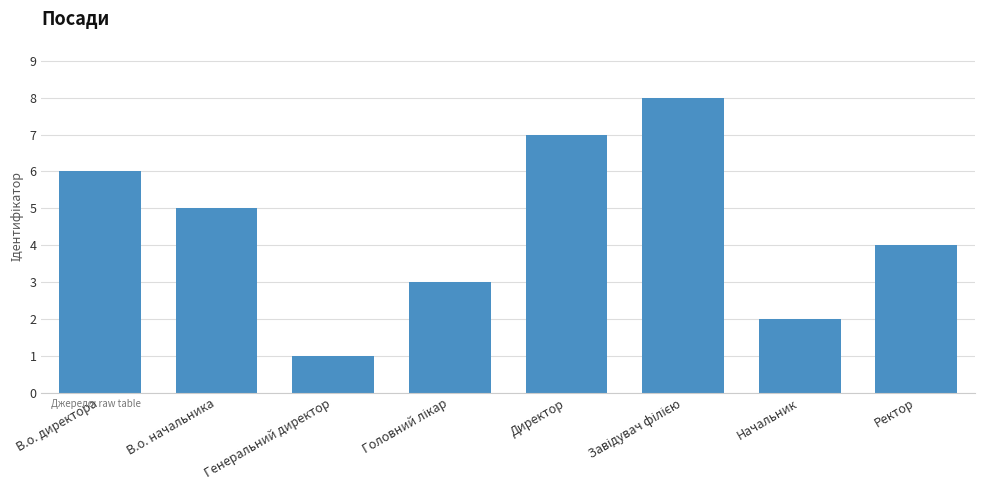

Count the number of categories in the chart.

8